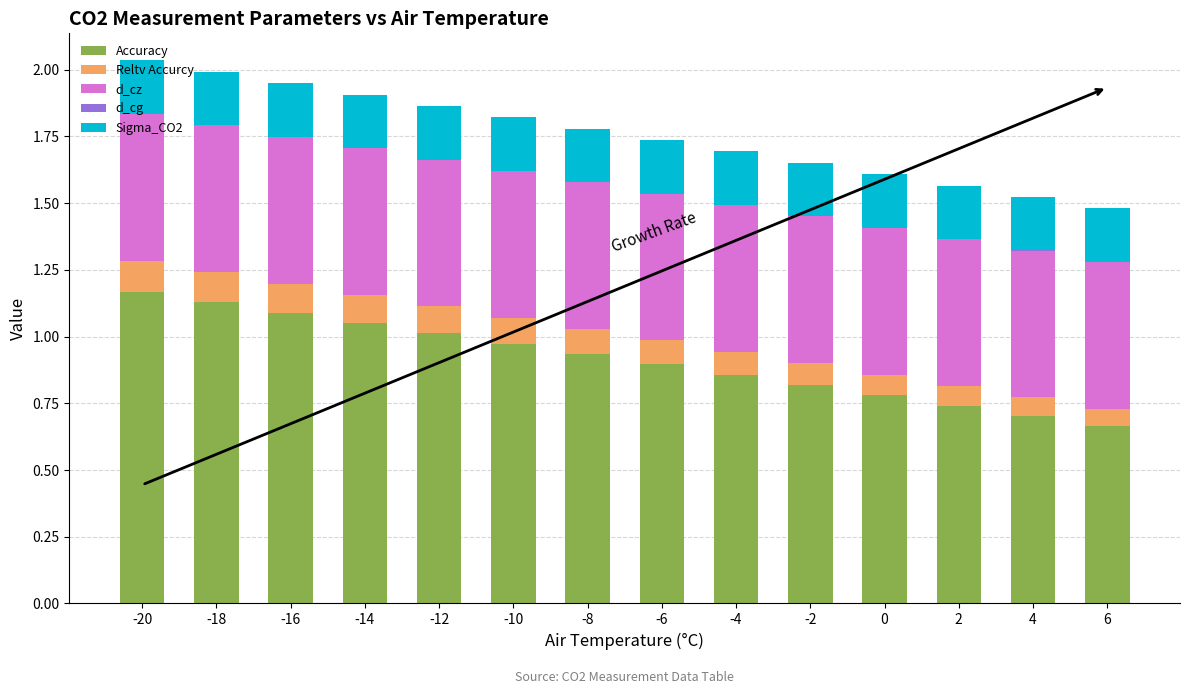

The value of Accuracy at -14 is 1.8. True or false?

False